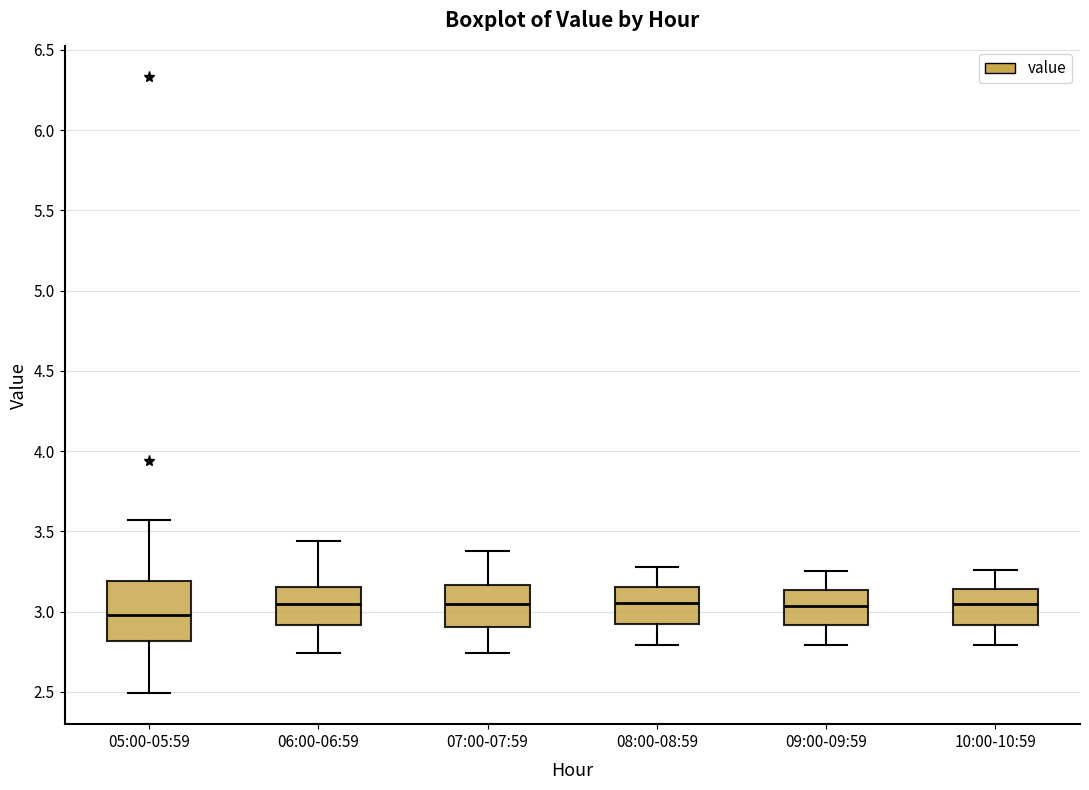

Which box is the tallest, from its lower edge to its upper edge?

05:00-05:59